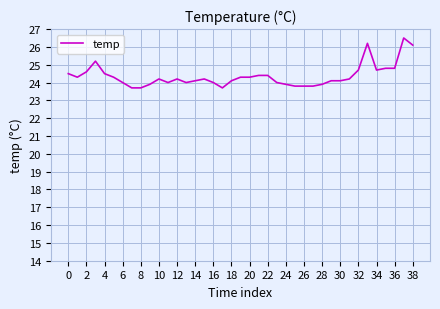

What is the minimum value shown in the chart?

23.7